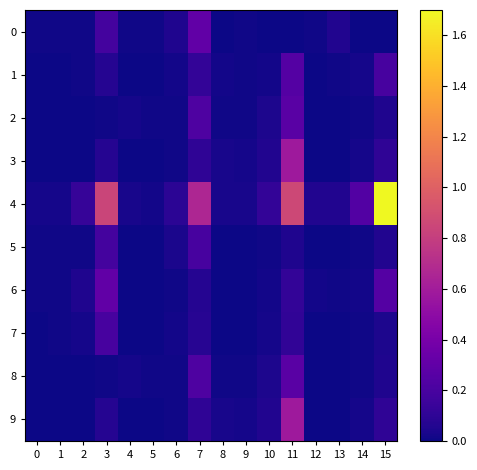

Reading left to right, list all the values displayed in this chart.

0: 0=0.0	1=0.0	2=0.0	3=0.2	4=0.0	5=0.0	6=0.0	7=0.3	8=0.0	9=0.0	10=0.0	11=0.0	12=0.0	13=0.1	14=0.0	15=0.0
1: 0=0.0	1=0.0	2=0.0	3=0.1	4=0.0	5=0.0	6=0.0	7=0.1	8=0.0	9=0.0	10=0.0	11=0.2	12=0.0	13=0.0	14=0.0	15=0.2
2: 0=0.0	1=0.0	2=0.0	3=0.0	4=0.0	5=0.0	6=0.0	7=0.2	8=0.0	9=0.0	10=0.0	11=0.3	12=0.0	13=0.0	14=0.0	15=0.0
3: 0=0.0	1=0.0	2=0.0	3=0.1	4=0.0	5=0.0	6=0.0	7=0.1	8=0.0	9=0.0	10=0.1	11=0.6	12=0.0	13=0.0	14=0.0	15=0.1
4: 0=0.0	1=0.0	2=0.1	3=0.8	4=0.0	5=0.0	6=0.1	7=0.7	8=0.0	9=0.0	10=0.1	11=0.9	12=0.1	13=0.1	14=0.2	15=1.7
5: 0=0.0	1=0.0	2=0.0	3=0.2	4=0.0	5=0.0	6=0.0	7=0.2	8=0.0	9=0.0	10=0.0	11=0.1	12=0.0	13=0.0	14=0.0	15=0.1
6: 0=0.0	1=0.0	2=0.0	3=0.3	4=0.0	5=0.0	6=0.0	7=0.1	8=0.0	9=0.0	10=0.0	11=0.1	12=0.0	13=0.0	14=0.0	15=0.2
7: 0=0.0	1=0.0	2=0.0	3=0.2	4=0.0	5=0.0	6=0.0	7=0.1	8=0.0	9=0.0	10=0.0	11=0.1	12=0.0	13=0.0	14=0.0	15=0.0
8: 0=0.0	1=0.0	2=0.0	3=0.0	4=0.0	5=0.0	6=0.0	7=0.2	8=0.0	9=0.0	10=0.0	11=0.3	12=0.0	13=0.0	14=0.0	15=0.0
9: 0=0.0	1=0.0	2=0.0	3=0.1	4=0.0	5=0.0	6=0.0	7=0.1	8=0.0	9=0.0	10=0.1	11=0.6	12=0.0	13=0.0	14=0.0	15=0.1